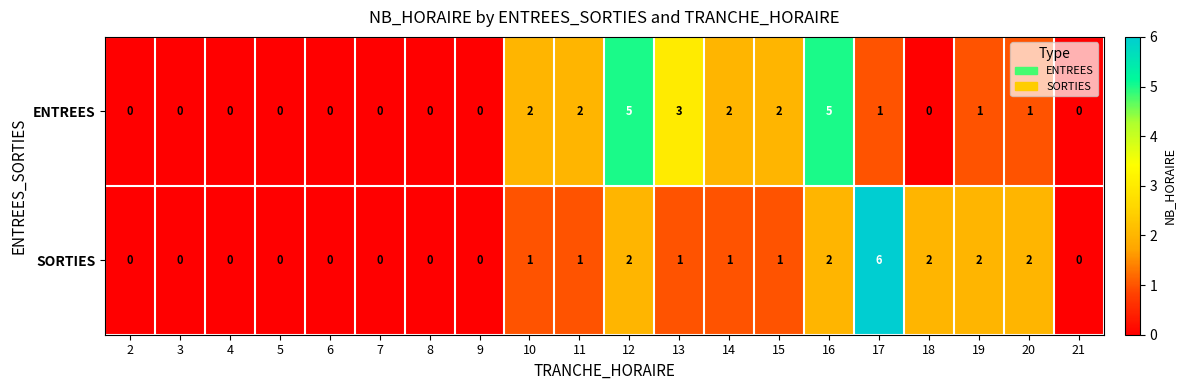

What is the greatest value displayed?

6